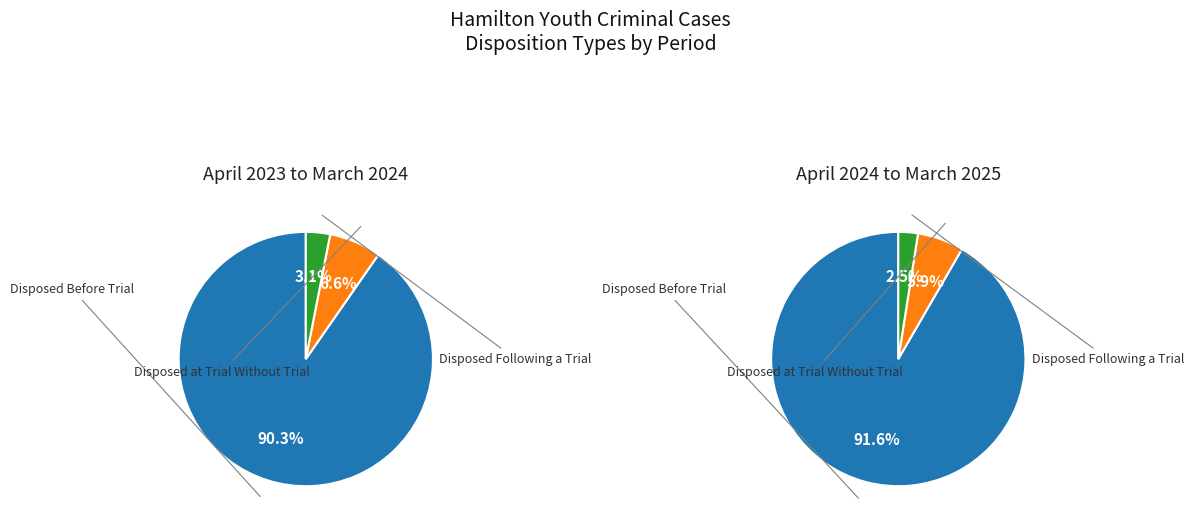

Does Total April 2023 to March 2024 represent more than half of the total?

Yes